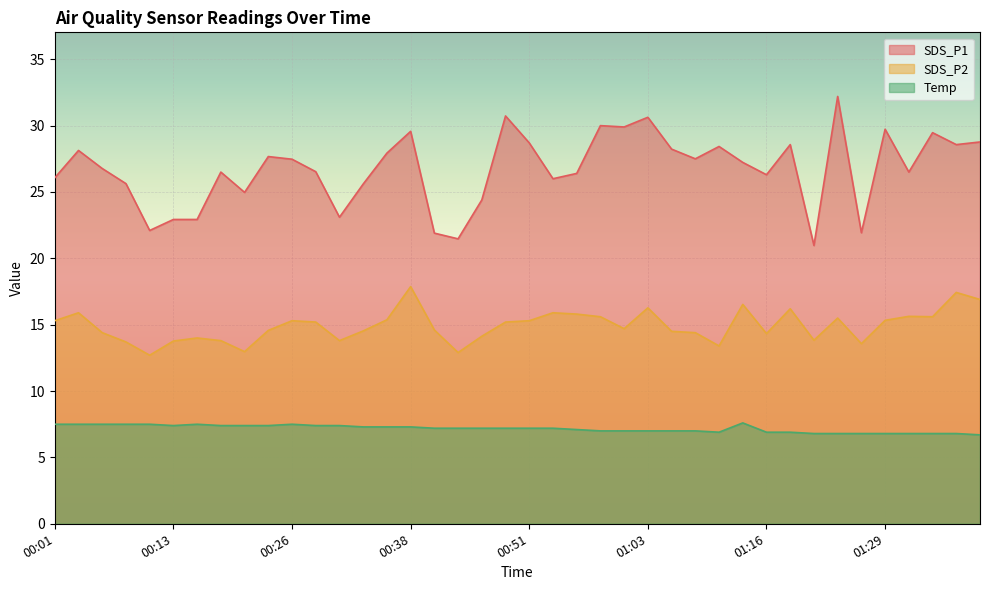

At which label does SDS_P1 first exceed 27?

00:04